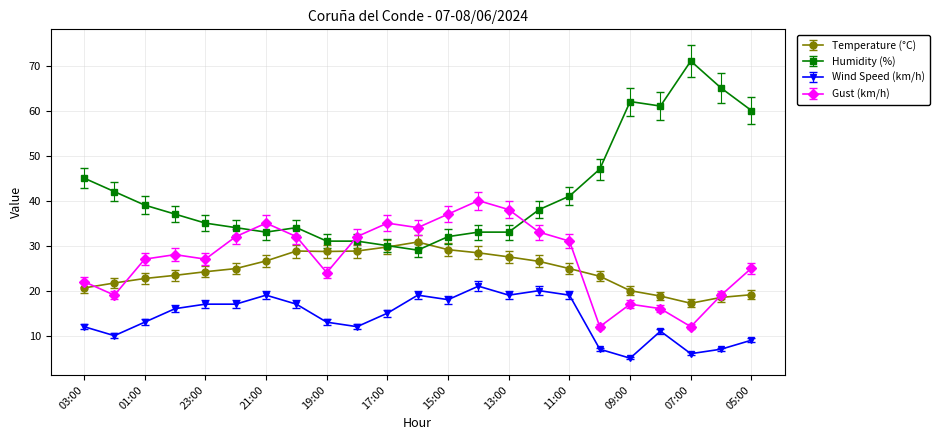

List the series in order of their peak value, lowest first.

Wind Speed (km/h), Temperature (°C), Gust (km/h), Humidity (%)